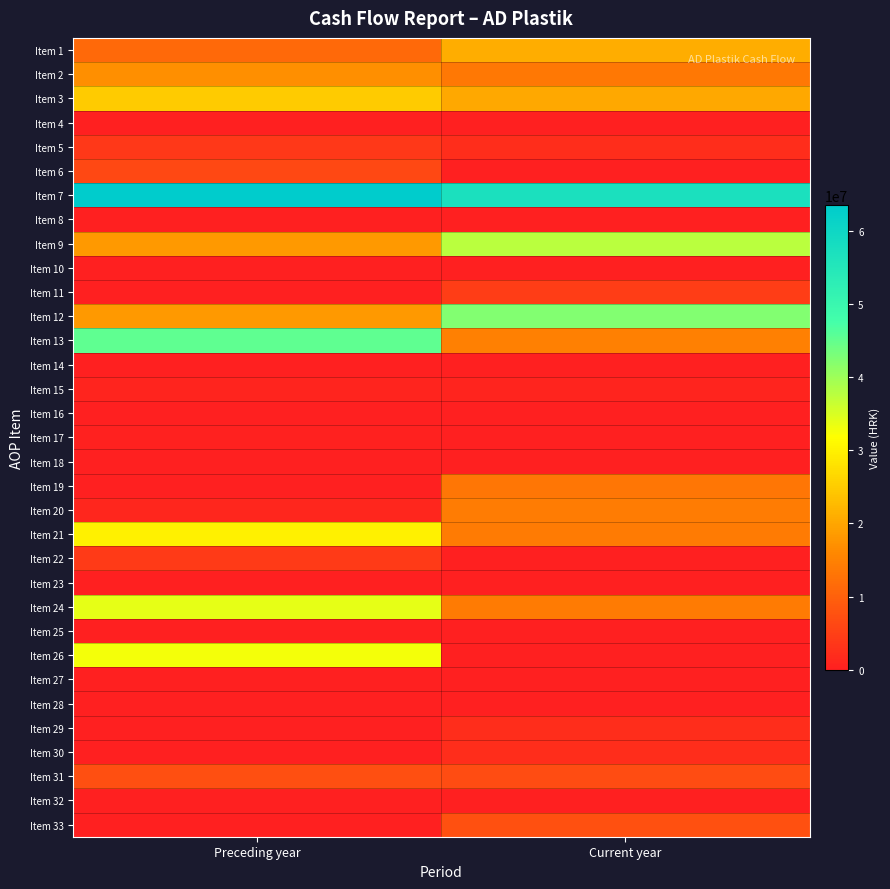

Which has a higher value, Preceding year or Current year?

Current year